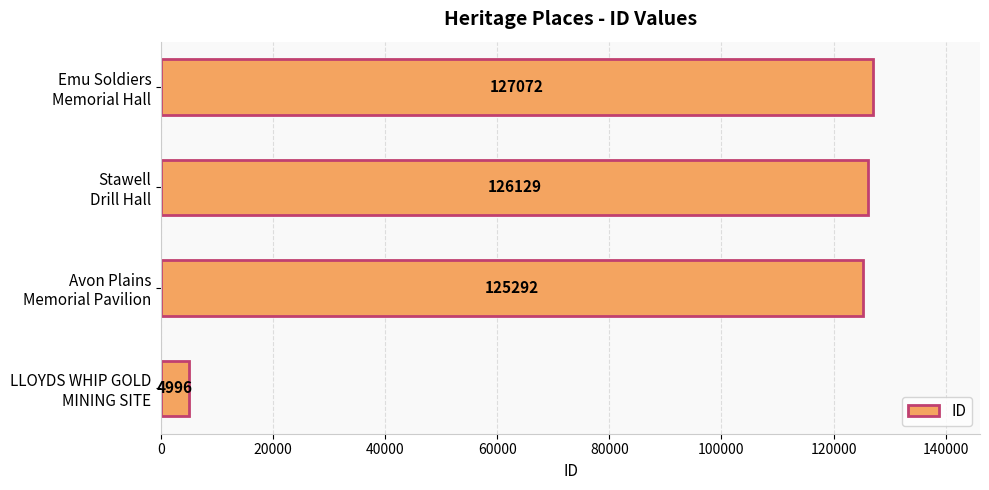

Rank the categories by value from highest to lowest.

Emu Soldiers
Memorial Hall, Stawell
Drill Hall, Avon Plains
Memorial Pavilion, LLOYDS WHIP GOLD
MINING SITE